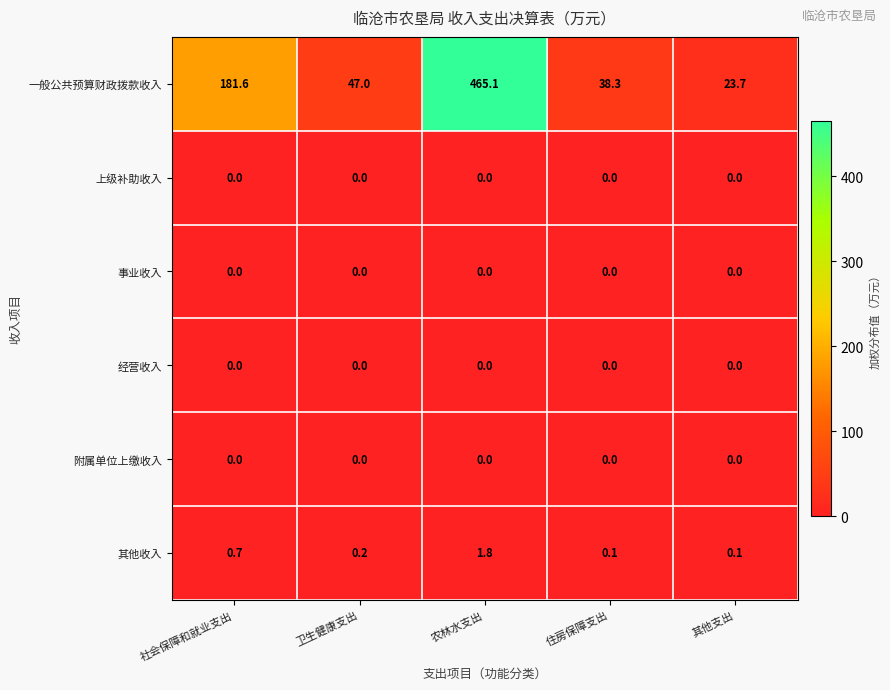

At how many categories does at least one series exceed 220?

1